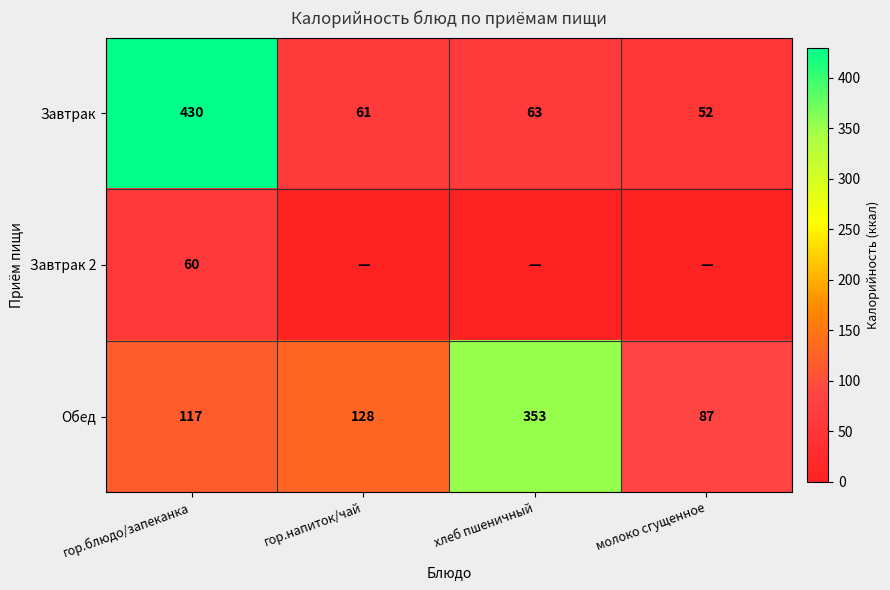

What value does the Обед series have at хлеб пшеничный, to the nearest 5?

355